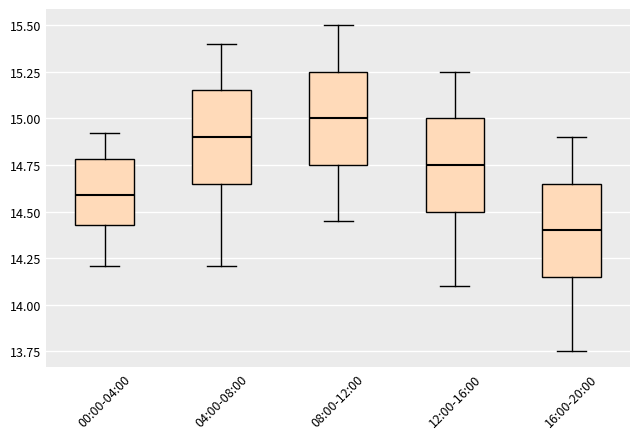

Reading left to right, read every box against the y-axis: the position of its median line, the range the box covers, and the ends of its whiskers. The values are not printed on the chart, so give them approximately, as read against the axis.

00:00-04:00: median 14.60, box 14.45 to 14.80, whiskers 14.20 to 14.90
04:00-08:00: median 14.90, box 14.65 to 15.15, whiskers 14.20 to 15.40
08:00-12:00: median 15.00, box 14.75 to 15.25, whiskers 14.45 to 15.50
12:00-16:00: median 14.75, box 14.50 to 15.00, whiskers 14.10 to 15.25
16:00-20:00: median 14.40, box 14.15 to 14.65, whiskers 13.75 to 14.90